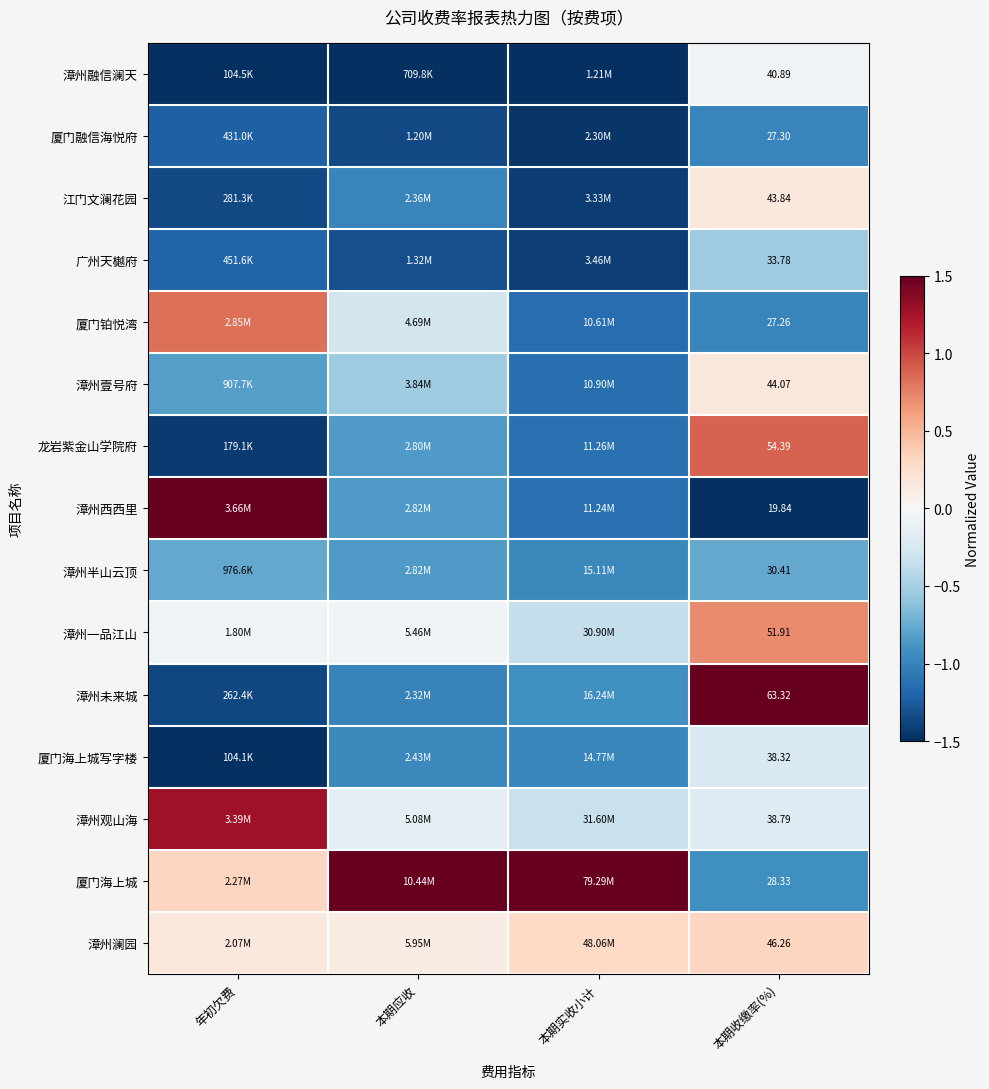

Rank the series at 本期收缴率(%) from highest to lowest value.

漳州未来城, 龙岩紫金山学院府, 漳州一品江山, 漳州澜园, 漳州壹号府, 江门文澜花园, 漳州融信澜天, 漳州观山海, 厦门海上城写字楼, 广州天樾府, 漳州半山云顶, 厦门海上城, 厦门融信海悦府, 厦门铂悦湾, 漳州西西里